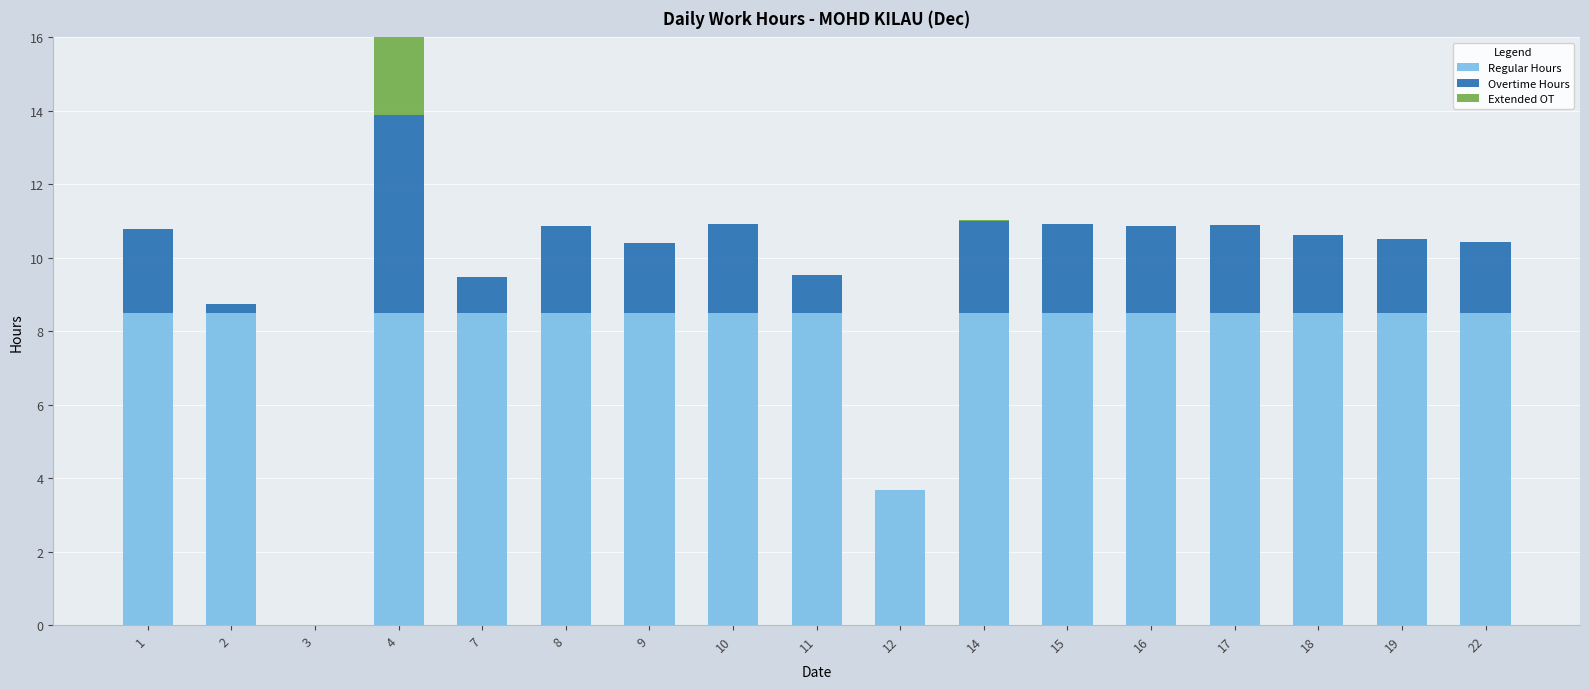

Rank the series by their maximum value, from highest to lowest.

Regular Hours, Overtime Hours, Extended OT